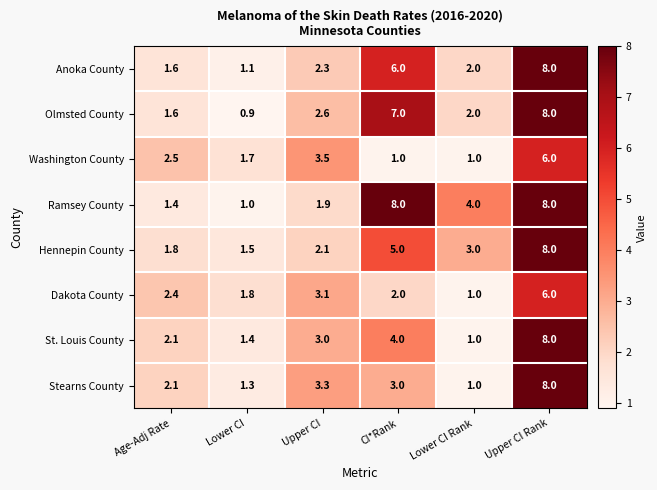

What is the difference between the Olmsted County values at Upper CI Rank and Upper CI?

5.4